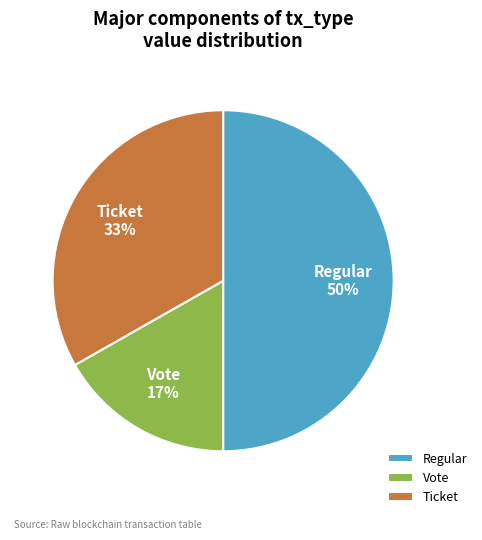

Between Regular and Ticket, which is larger?

Regular